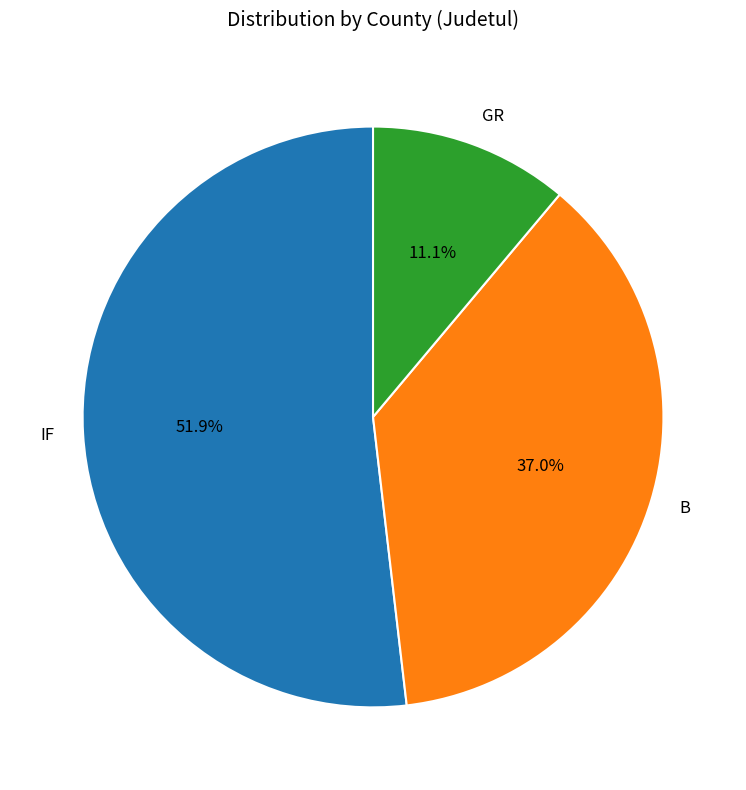

Count the number of slices in the pie.

3